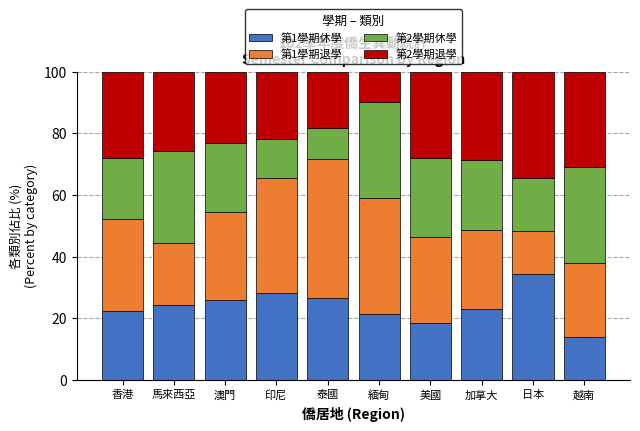

How many bars are there in total?

10